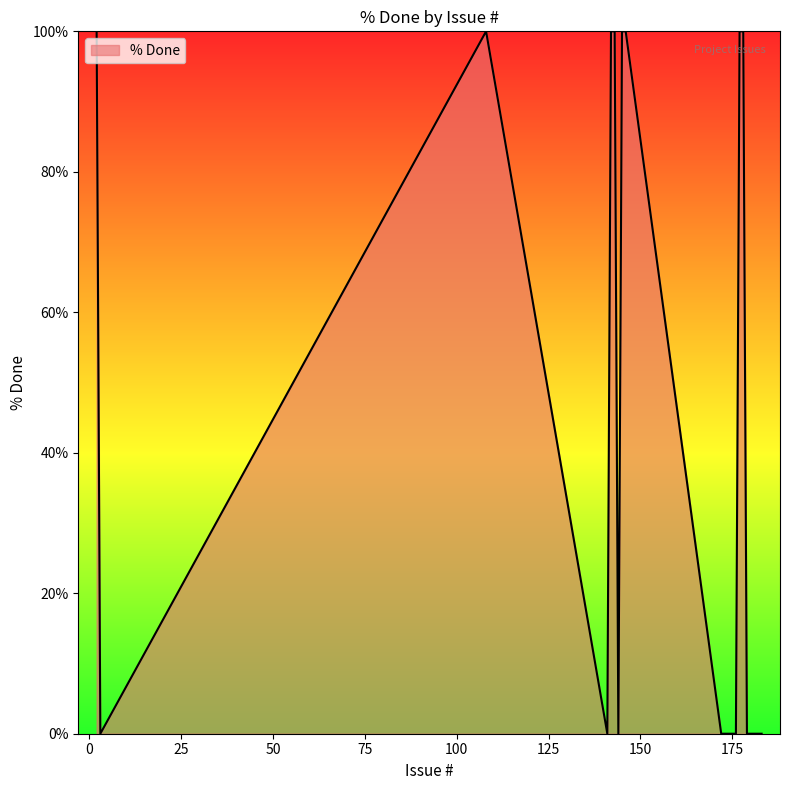

Does the chart display data point markers on the line(s)?

No